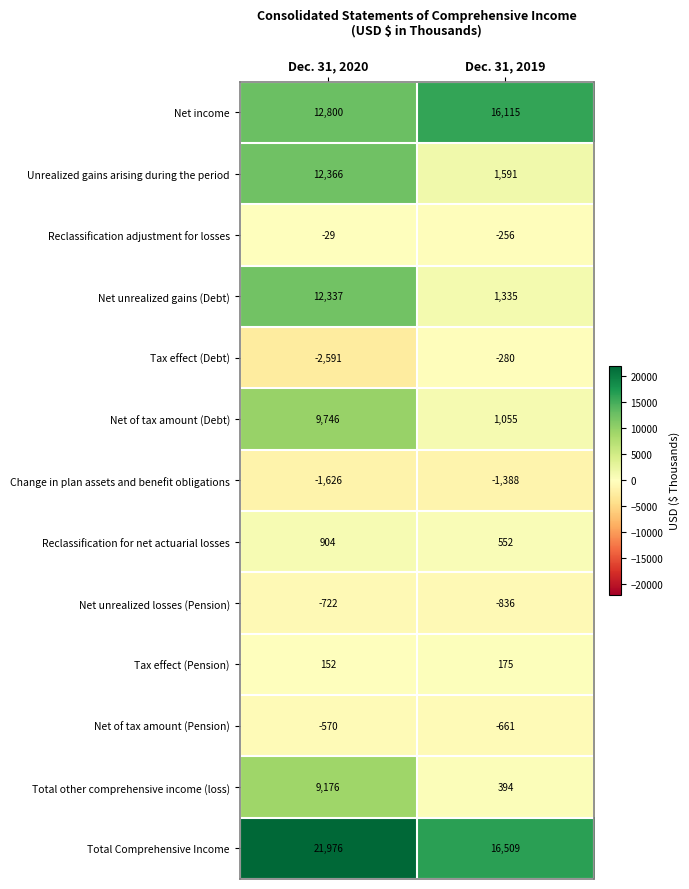

Reading left to right, list all the values displayed in this chart.

Net income: Dec. 31, 2020=12800	Dec. 31, 2019=16115
Unrealized gains arising during the period: Dec. 31, 2020=12366	Dec. 31, 2019=1591
Reclassification adjustment for losses: Dec. 31, 2020=-29	Dec. 31, 2019=-256
Net unrealized gains (Debt): Dec. 31, 2020=12337	Dec. 31, 2019=1335
Tax effect (Debt): Dec. 31, 2020=-2591	Dec. 31, 2019=-280
Net of tax amount (Debt): Dec. 31, 2020=9746	Dec. 31, 2019=1055
Change in plan assets and benefit obligations: Dec. 31, 2020=-1626	Dec. 31, 2019=-1388
Reclassification for net actuarial losses: Dec. 31, 2020=904	Dec. 31, 2019=552
Net unrealized losses (Pension): Dec. 31, 2020=-722	Dec. 31, 2019=-836
Tax effect (Pension): Dec. 31, 2020=152	Dec. 31, 2019=175
Net of tax amount (Pension): Dec. 31, 2020=-570	Dec. 31, 2019=-661
Total other comprehensive income (loss): Dec. 31, 2020=9176	Dec. 31, 2019=394
Total Comprehensive Income: Dec. 31, 2020=21976	Dec. 31, 2019=16509